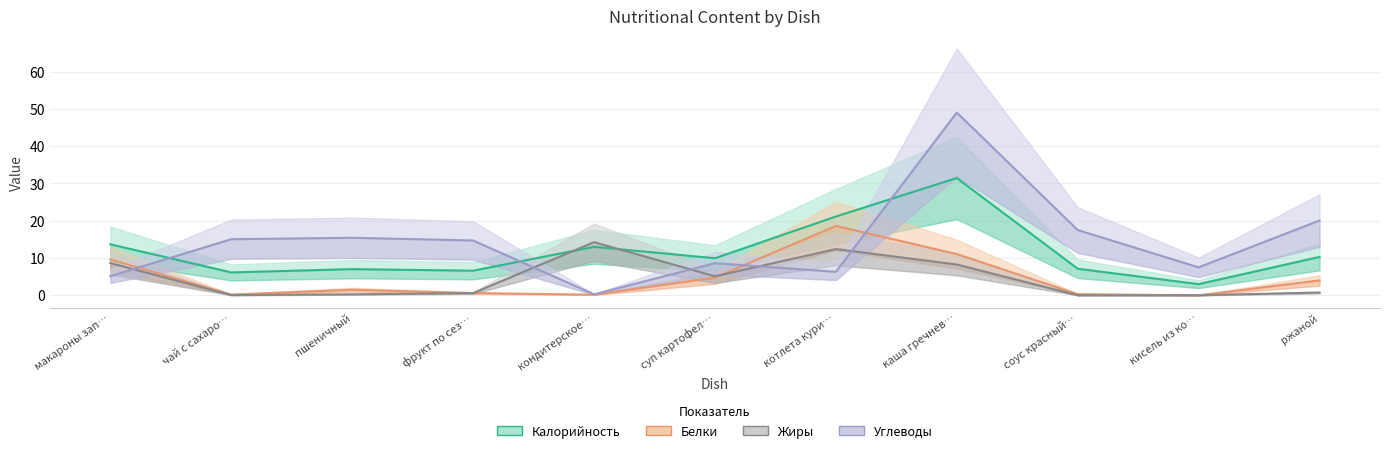

What is the total value across all series at фрукт по сез…?

22.5